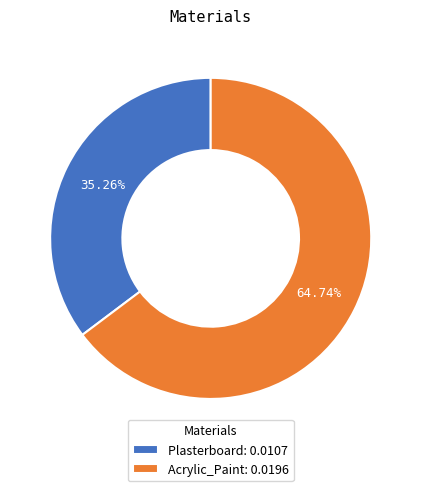

Count the number of slices in the pie.

2